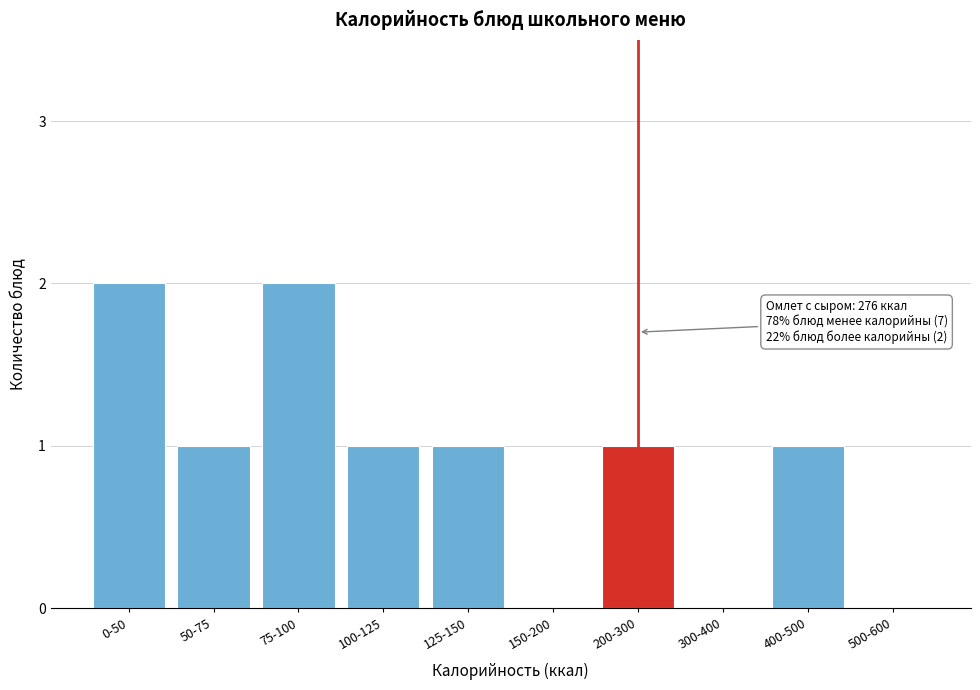

Reading right to left, transcribe all the data shown in this chart.

500-600=0	400-500=1	300-400=0	200-300=1	150-200=0	125-150=1	100-125=1	75-100=2	50-75=1	0-50=2